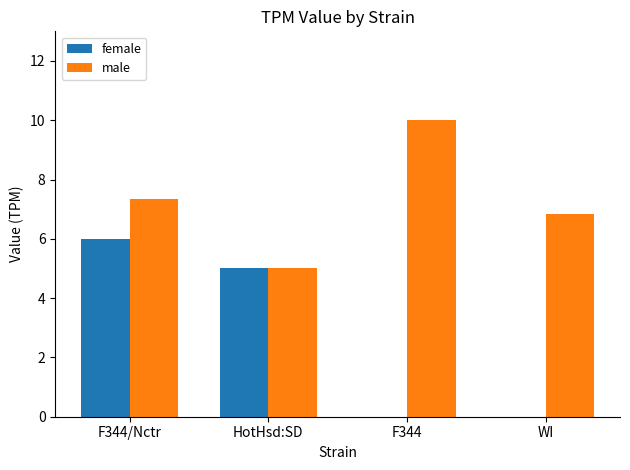

How many values in the male series exceed 7?

2